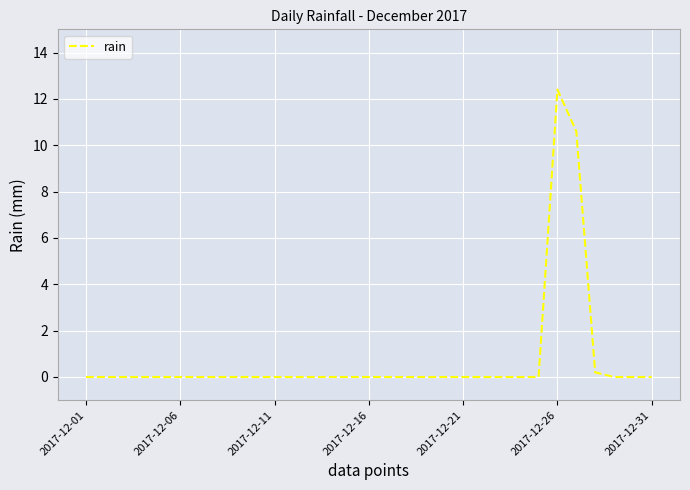

What is the difference between the maximum and minimum values?

12.4